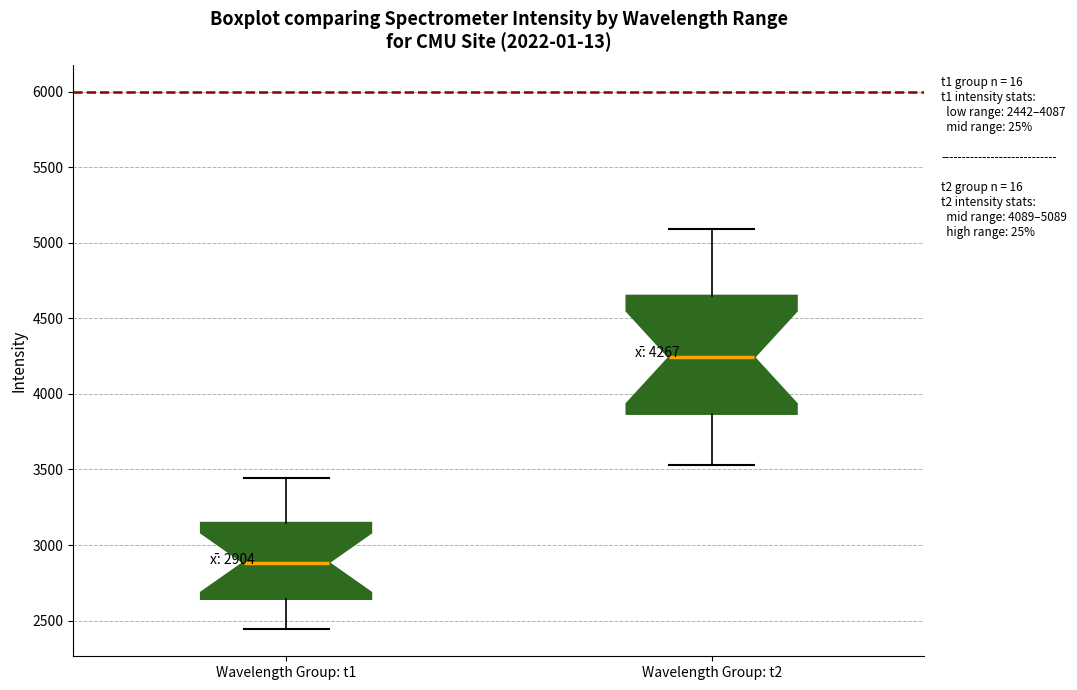

Comparing the boxes themselves (not the whiskers), which one is the tallest?

Wavelength Group: t2